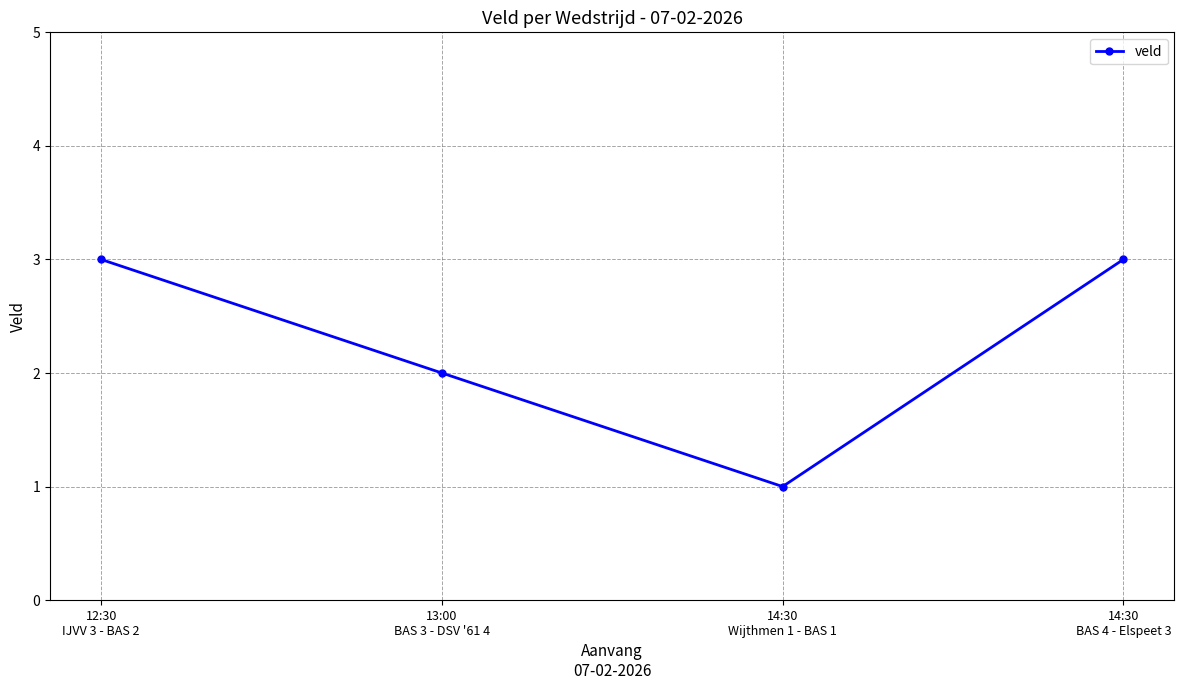

What is the maximum value shown in the chart?

3